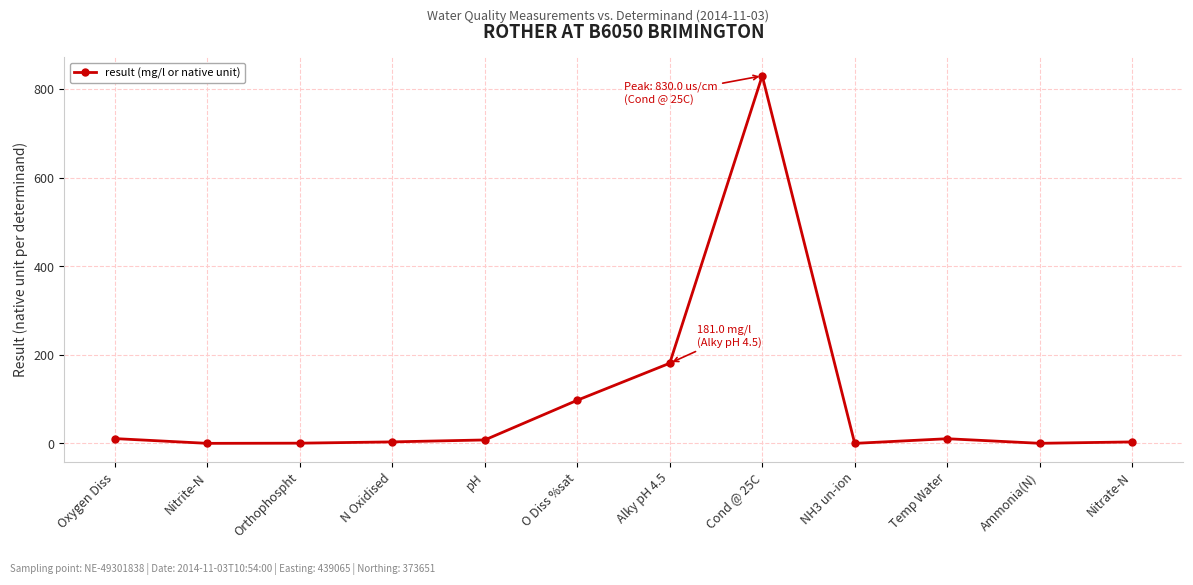

What position from the right is Cond @ 25C?

5